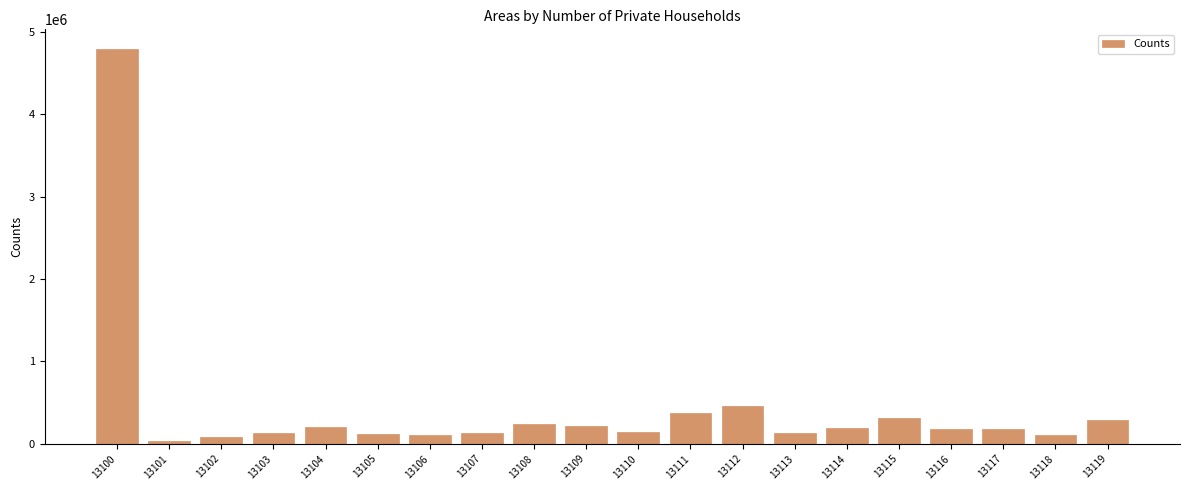

What is the change in value from 13102 to 13107?

+51422